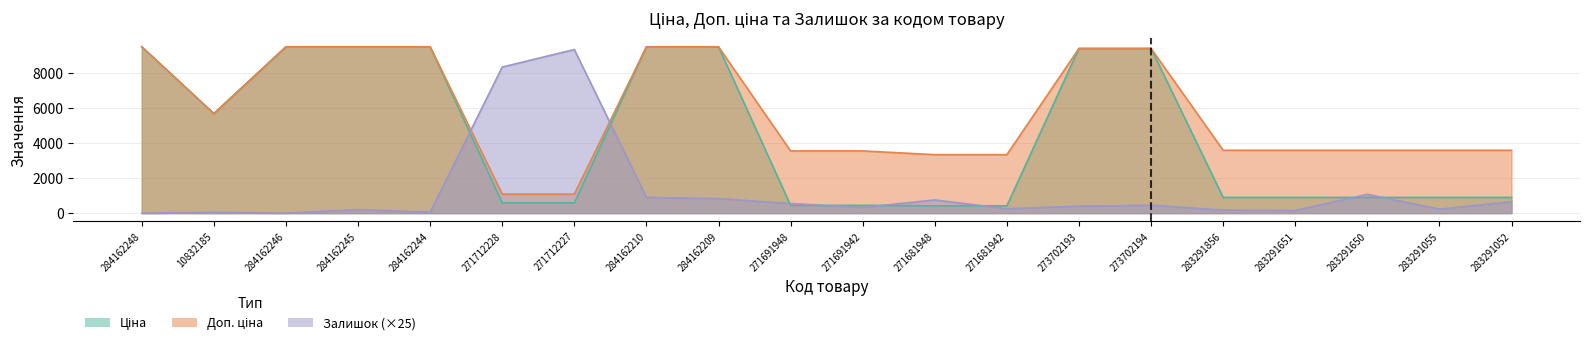

What is the difference between the highest and lowest values at 284162246?

9480.1